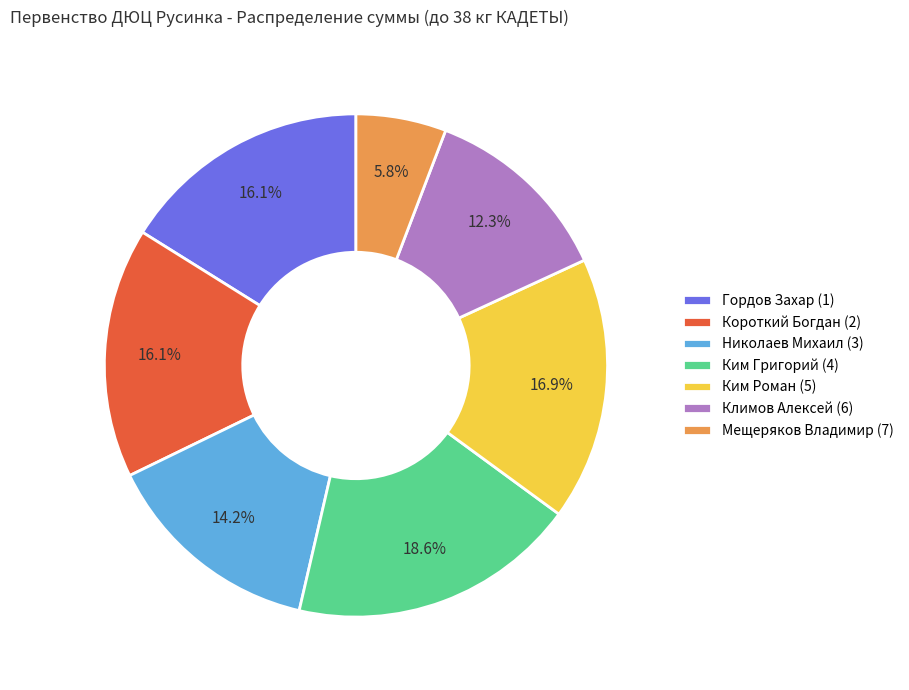

Is it true that Николаев Михаил (3) is 26% of the pie?

False